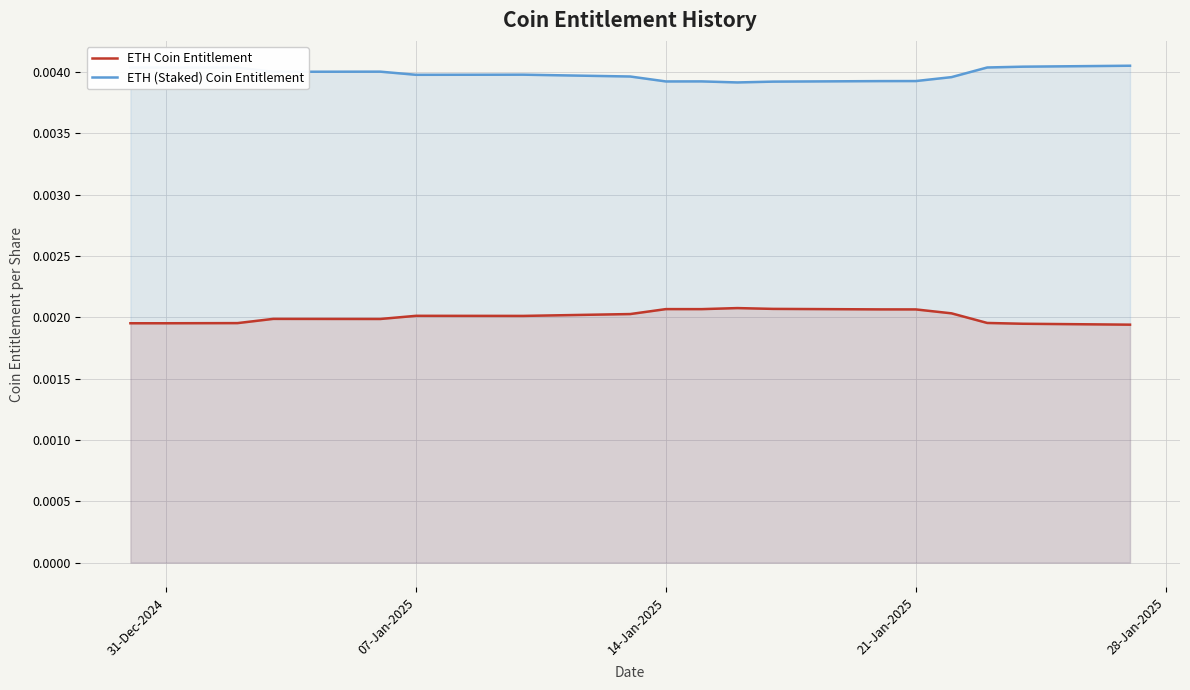

True or false: ETH Coin Entitlement and ETH (Staked) Coin Entitlement cross at least once.

False